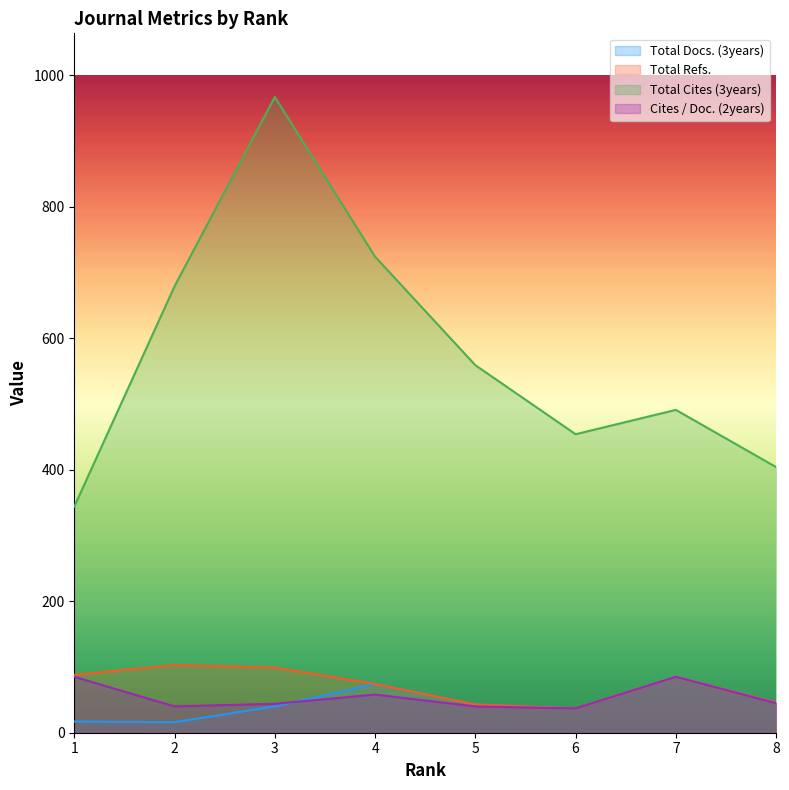

What is the sum of all Cites / Doc. (2years) values?

434